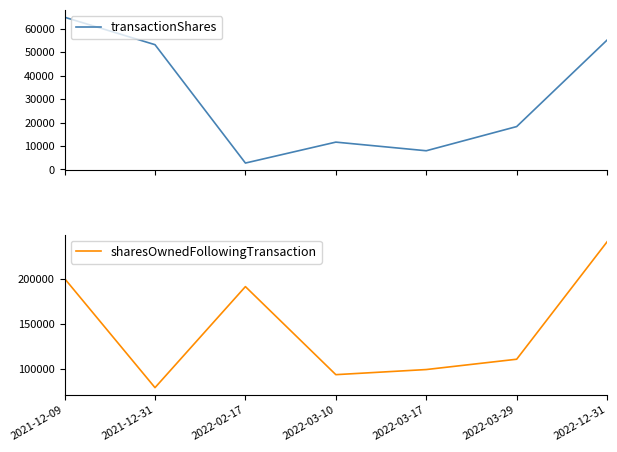

True or false: sharesOwnedFollowingTransaction and transactionShares cross at least once.

False